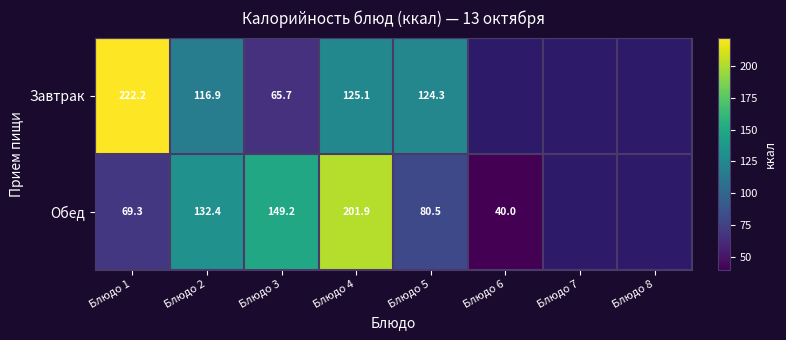

Between Блюдо 6 and Блюдо 1, which is larger?

Блюдо 1